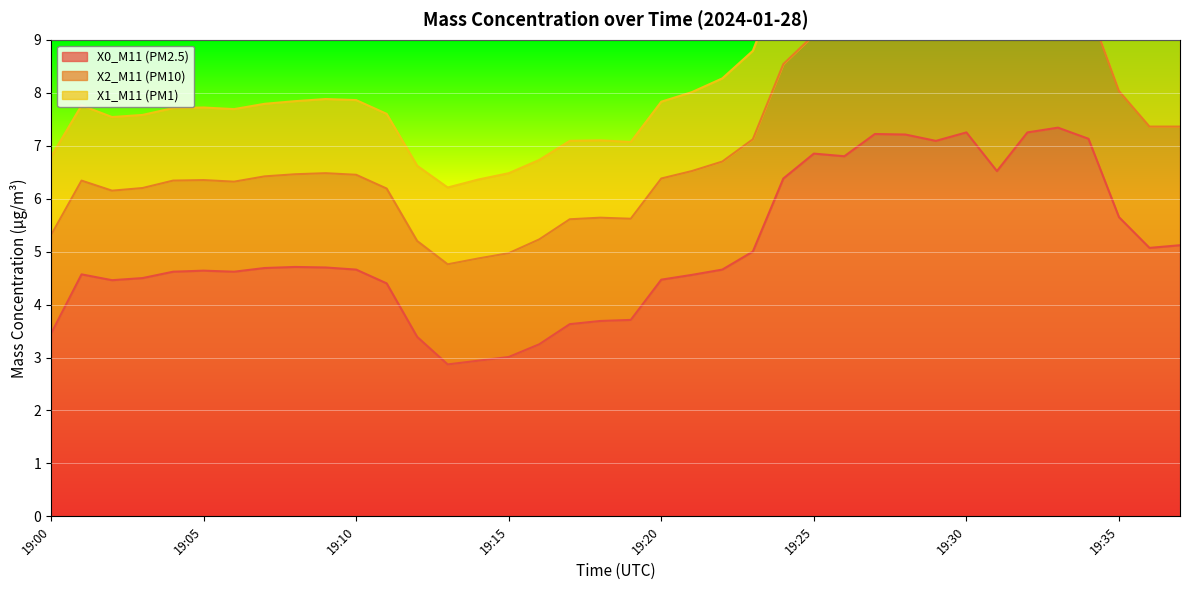

Which series has the widest spread of values?

X0_M11 (PM2.5)